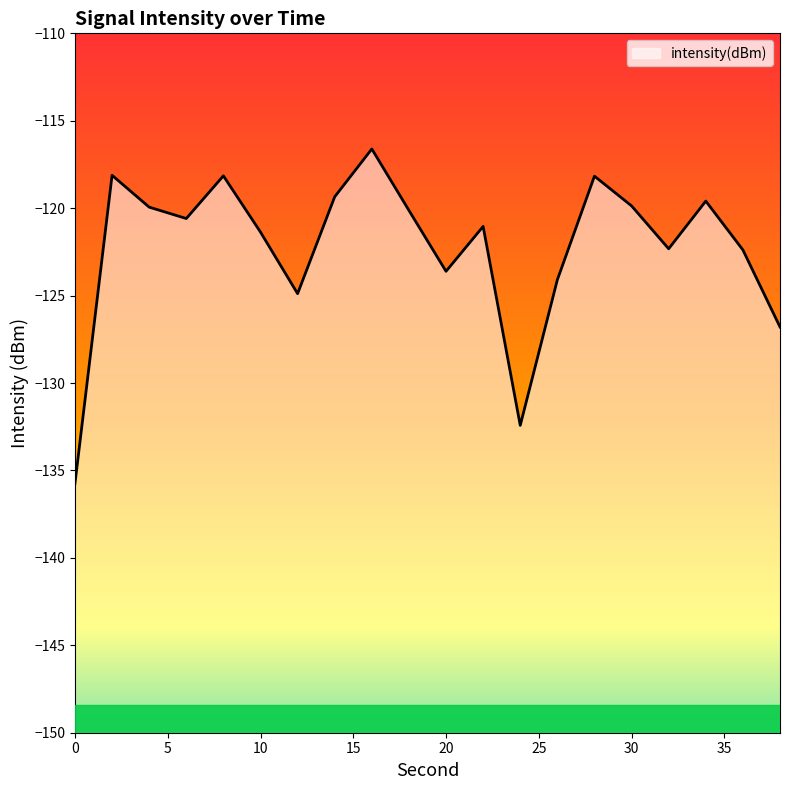

How many interior local valleys (lower than both neighbors) does the data have?

5